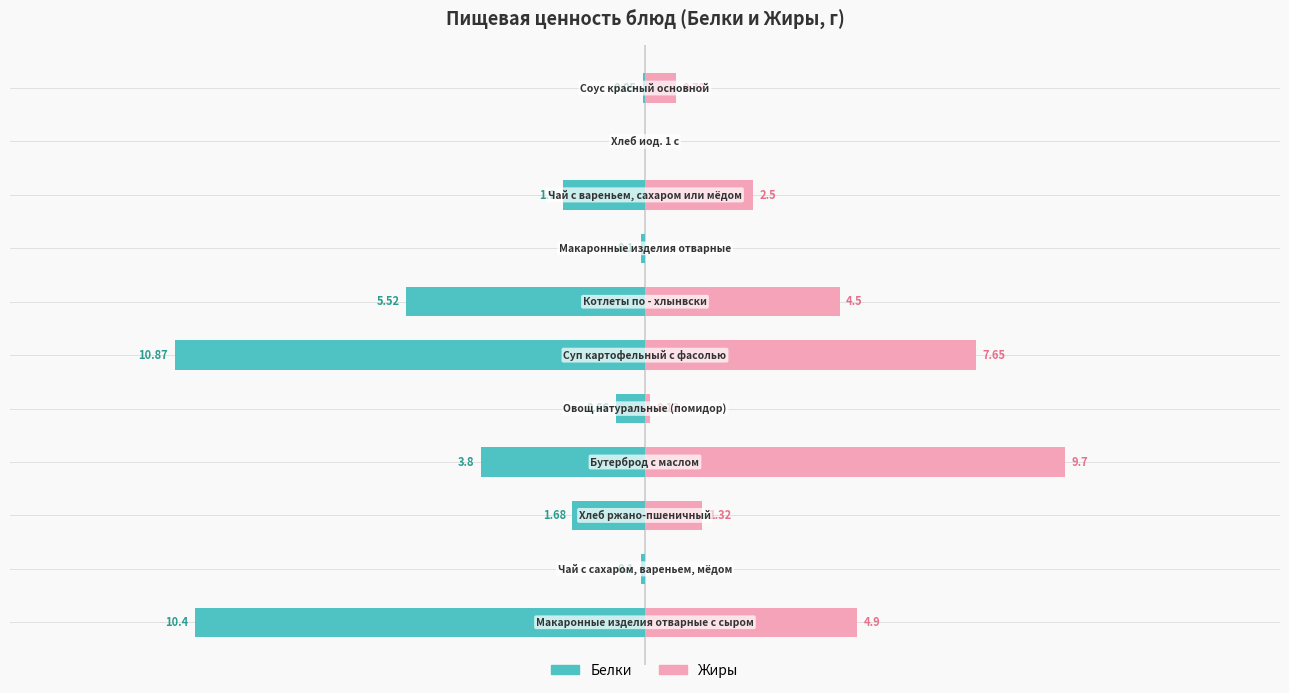

The value of Жиры at 2 is 0.9. True or false?

False